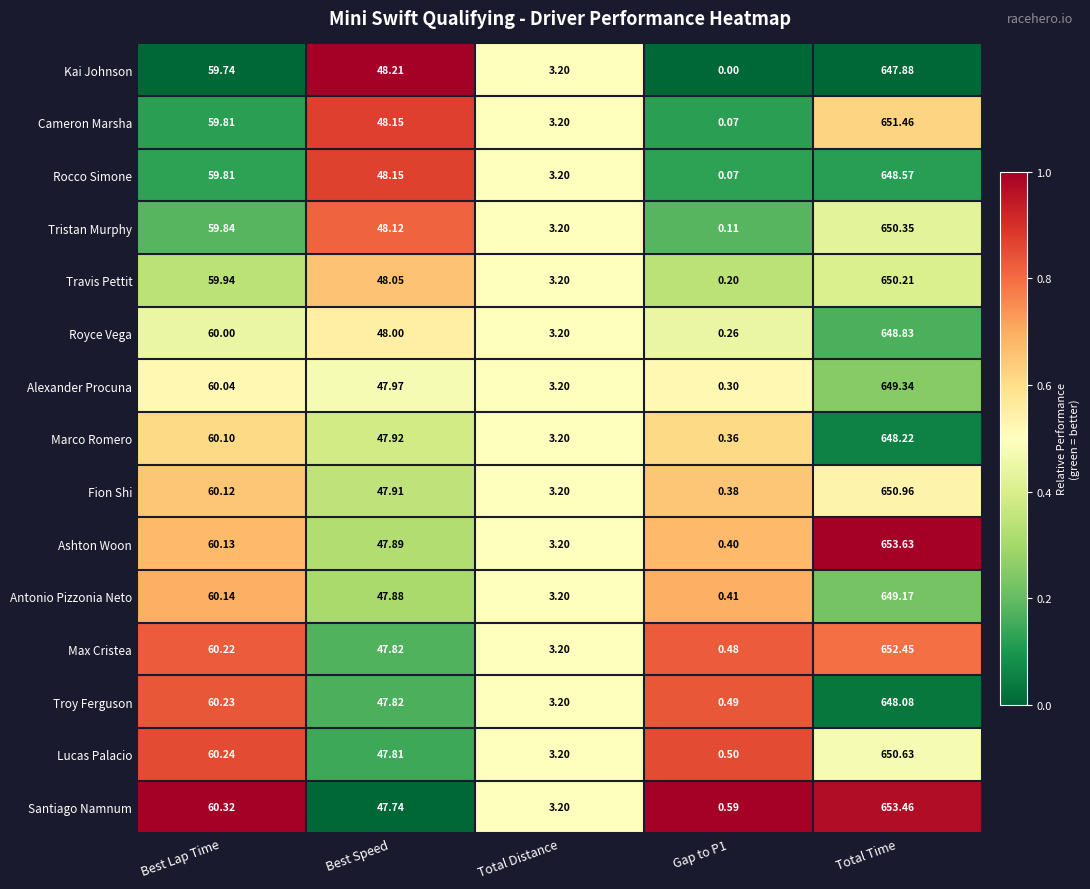

Which series changed the most between Best Lap Time and Best Speed?

Santiago Namnum